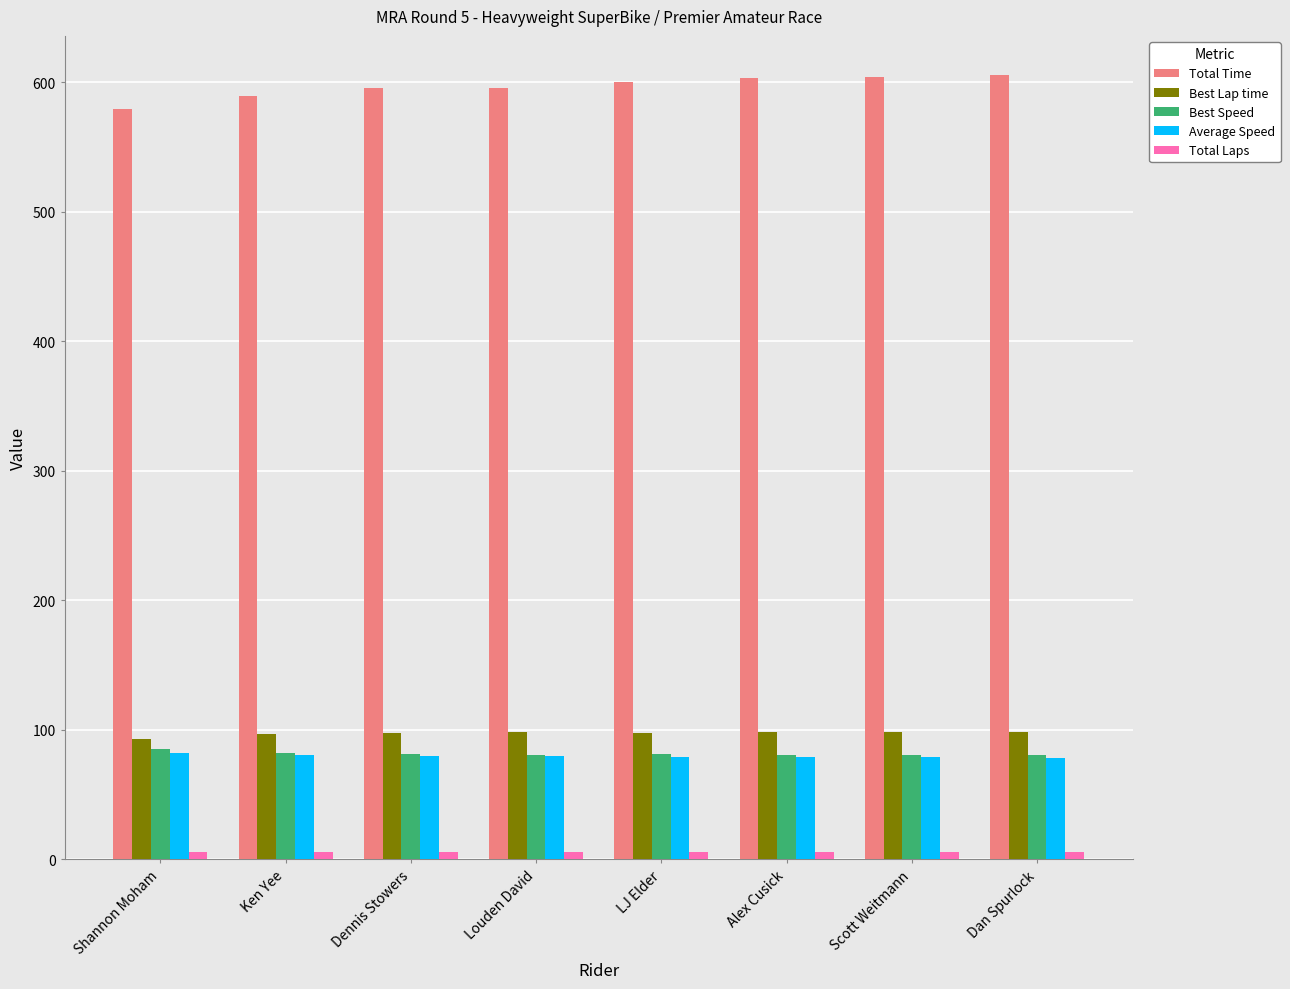

What is the sum of all Total Time values?

4772.4